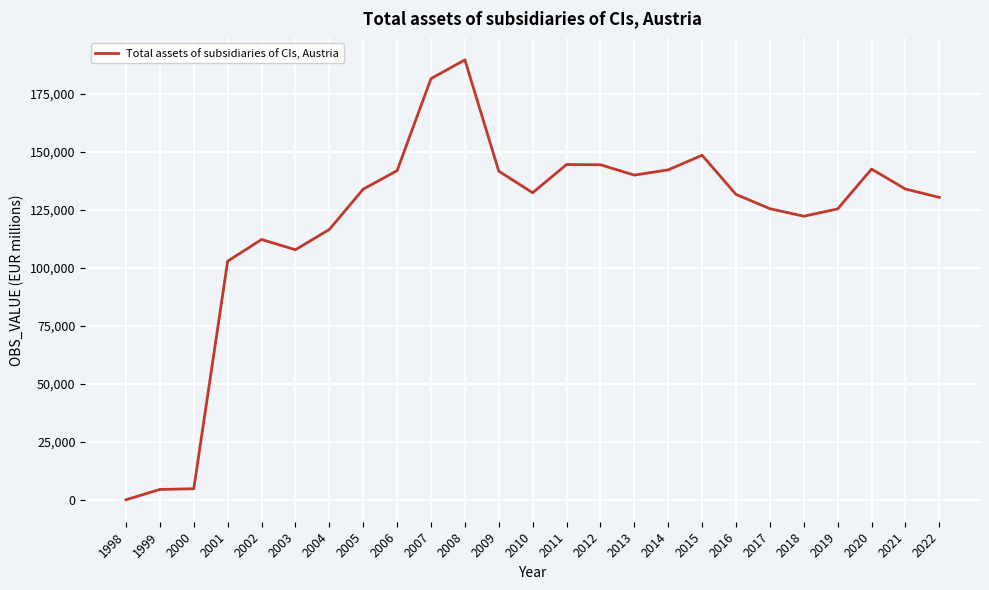

Which category has the highest value across all series?

2008